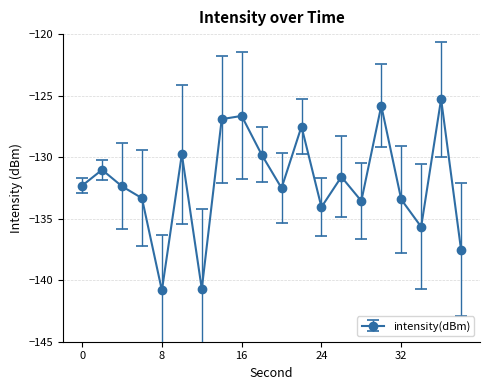

What is the smallest value displayed?

-140.8